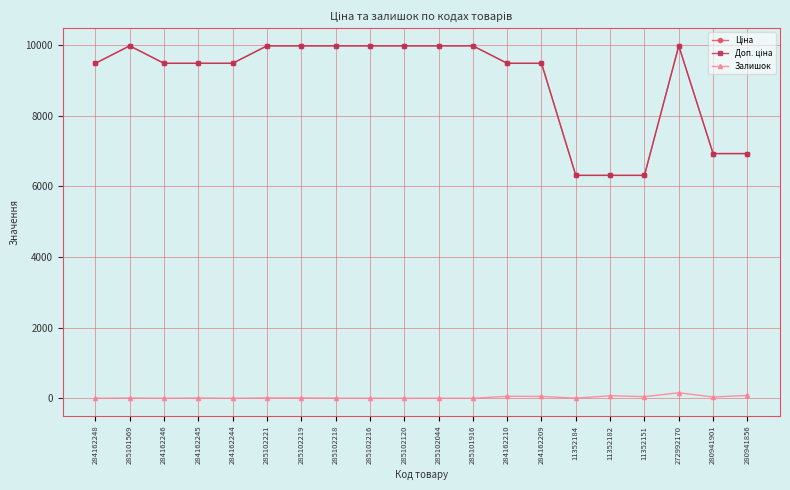

Is this an area chart (filled region under the line)?

No